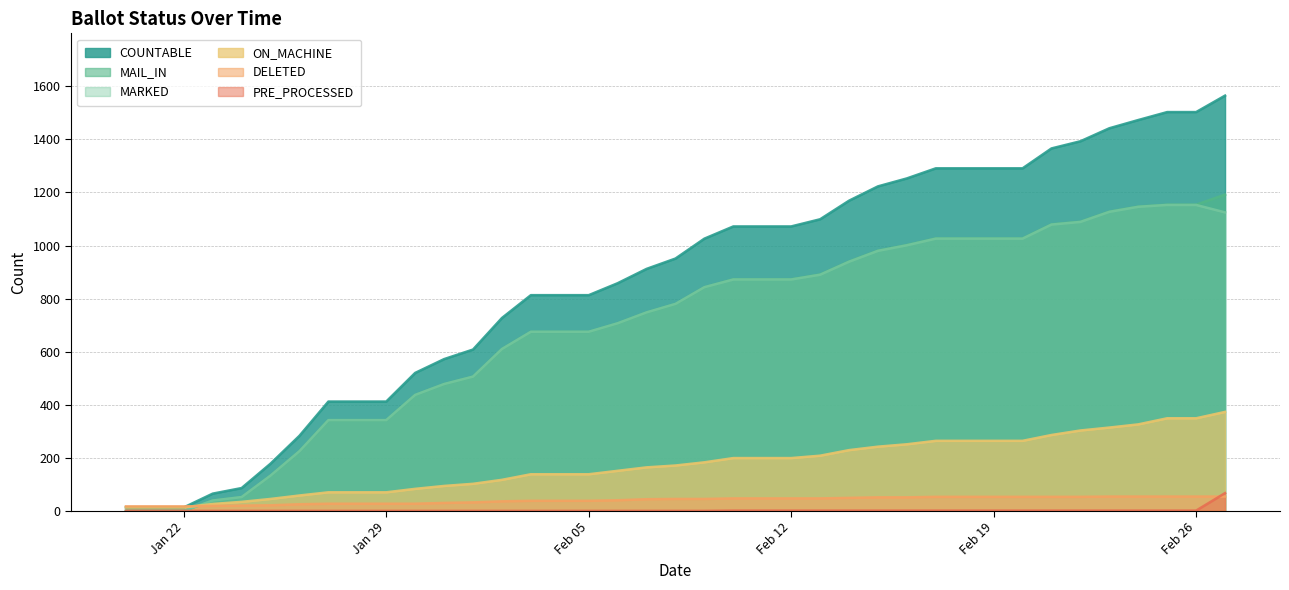

Rank the series by their maximum value, from highest to lowest.

COUNTABLE, MAIL_IN, MARKED, ON_MACHINE, PRE_PROCESSED, DELETED